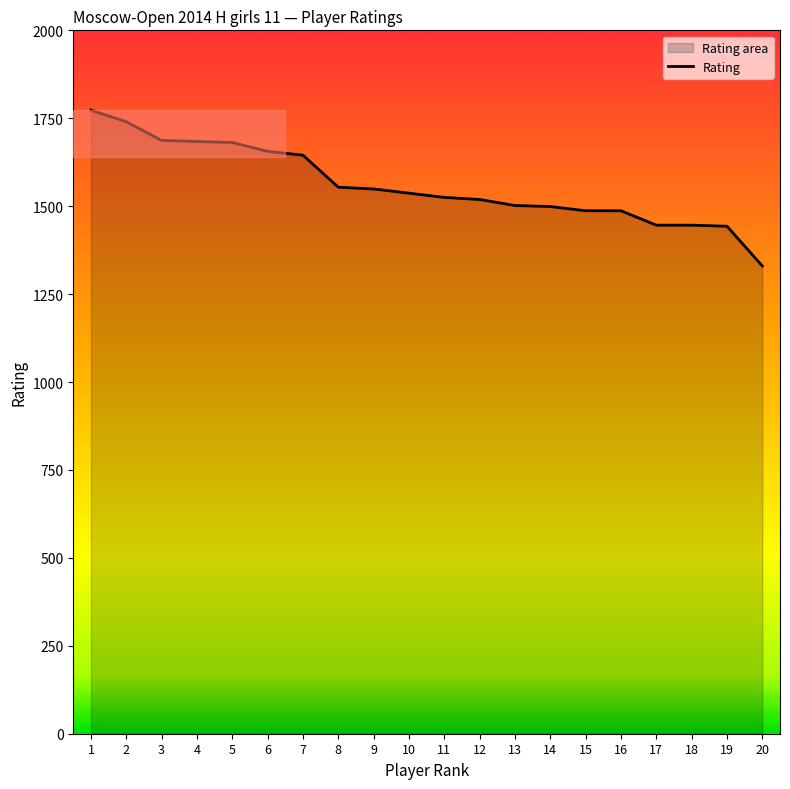

List the labels in order of value, largest first.

1, 2, 3, 4, 5, 6, 7, 8, 9, 10, 11, 12, 13, 14, 15, 16, 17, 18, 19, 20